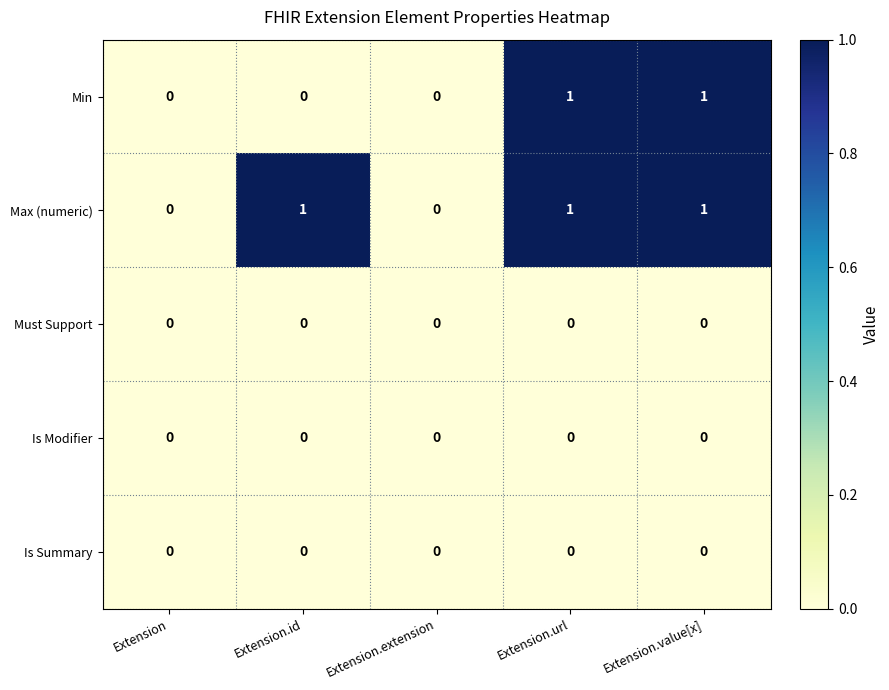

Which series has the largest total across all categories?

Max (numeric)